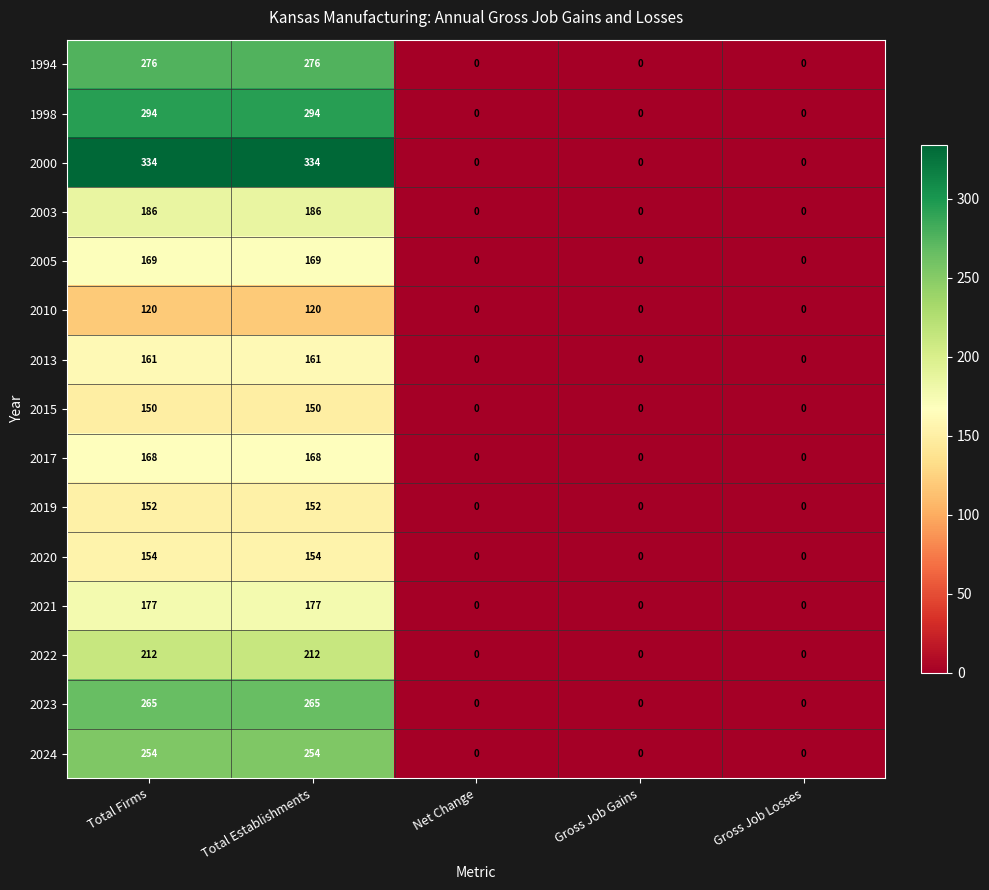

Count the number of data series in this chart.

15